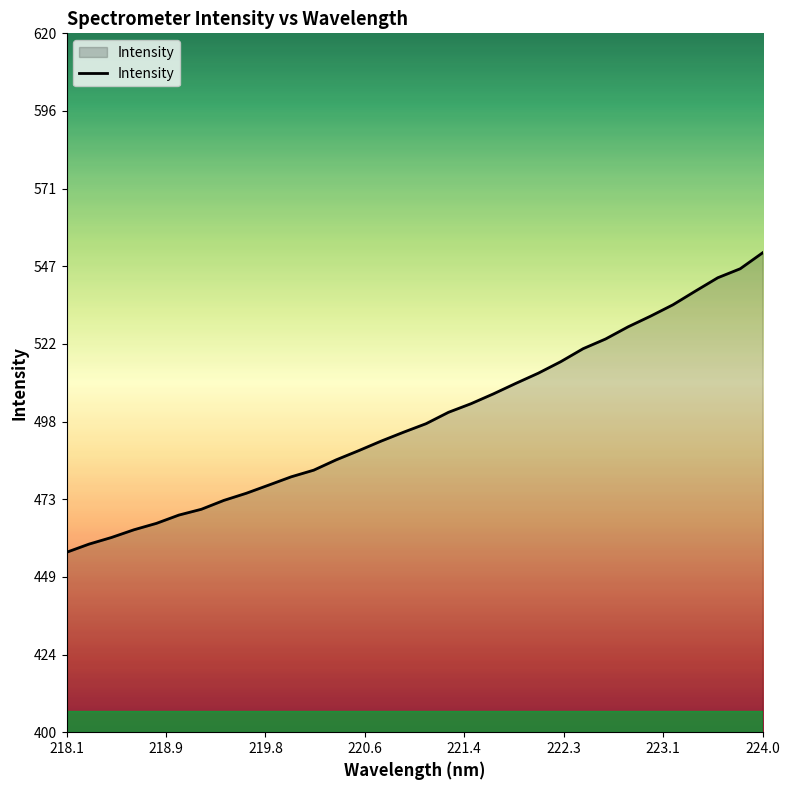

What is the greatest value displayed?

550.9